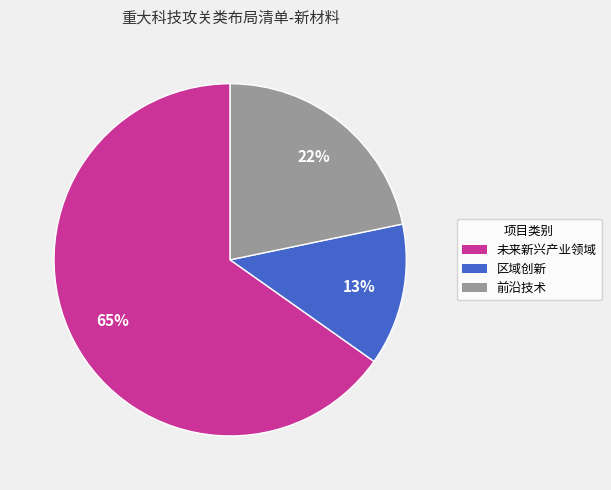

To the nearest percent, what is the average slice percentage?

33%